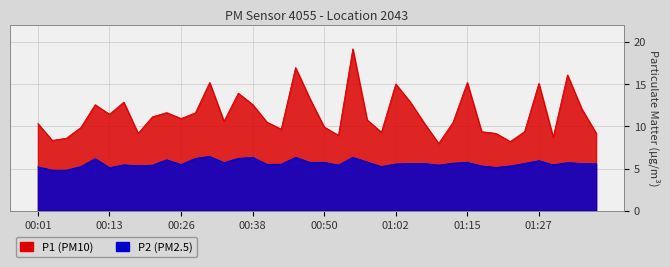

True or false: P1 and P2 intersect in this chart.

False